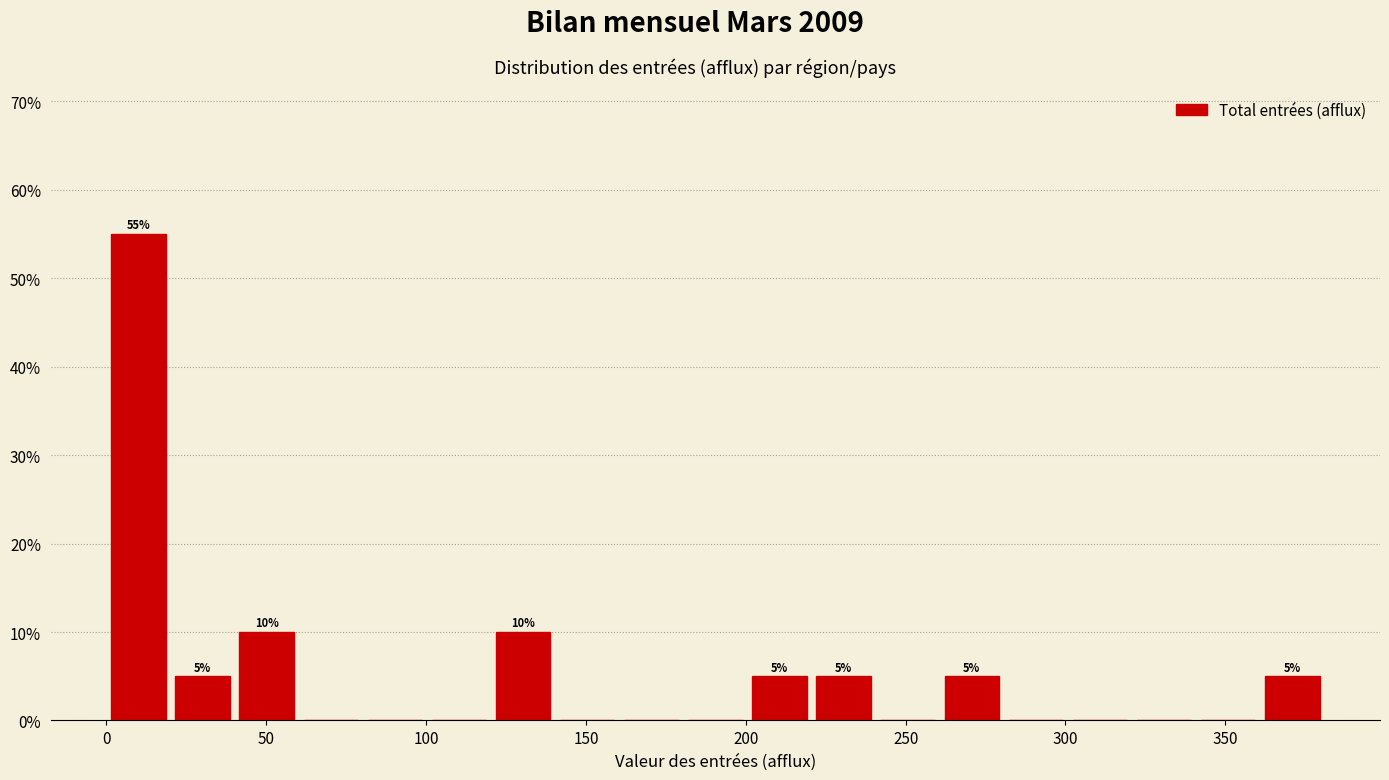

Which range on the x-axis has the tallest bar?

0 to 20